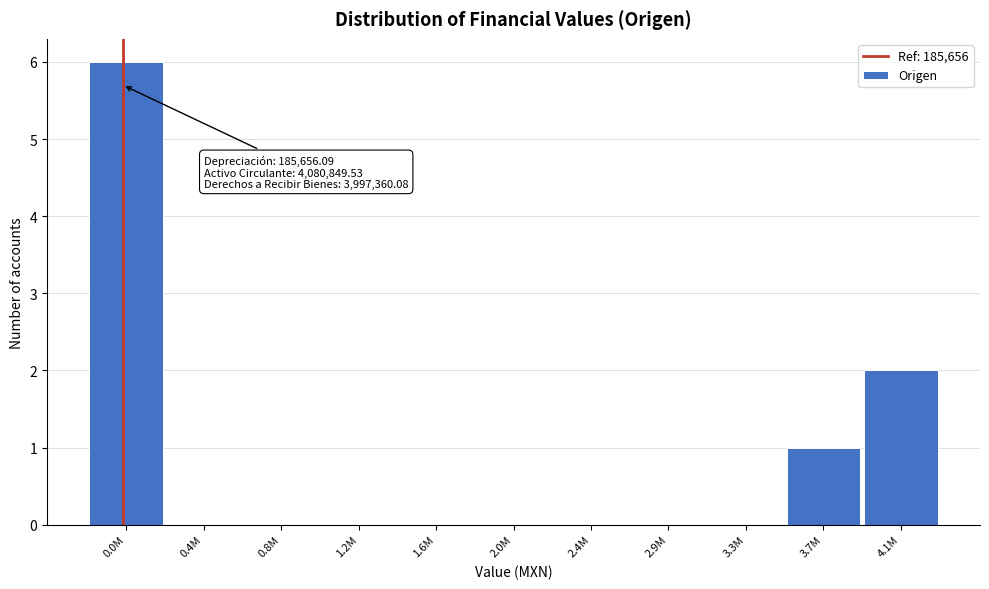

Reading right to left, transcribe all the data shown in this chart.

4.1M=2	3.7M=1	3.3M=0	2.9M=0	2.4M=0	2.0M=0	1.6M=0	1.2M=0	0.8M=0	0.4M=0	0.0M=6